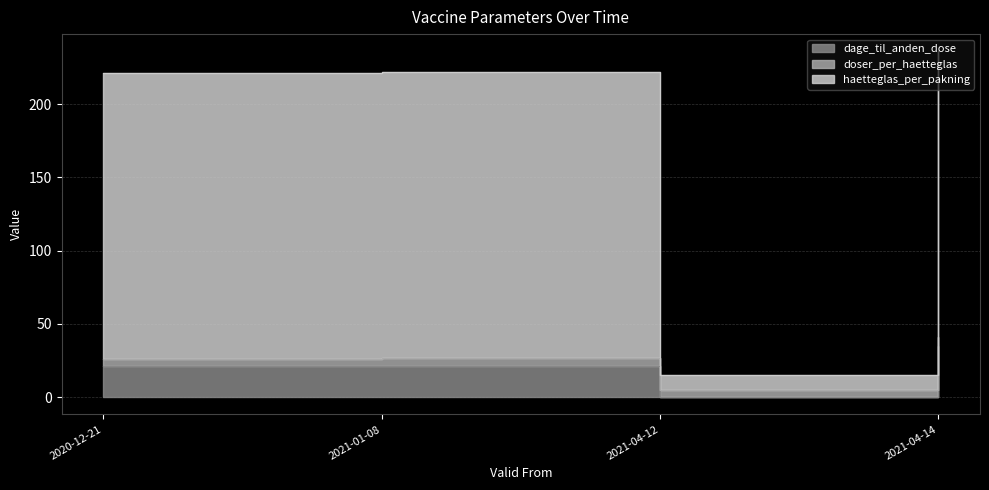

Where does the haetteglas_per_pakning series first go above 222?

2021-04-14